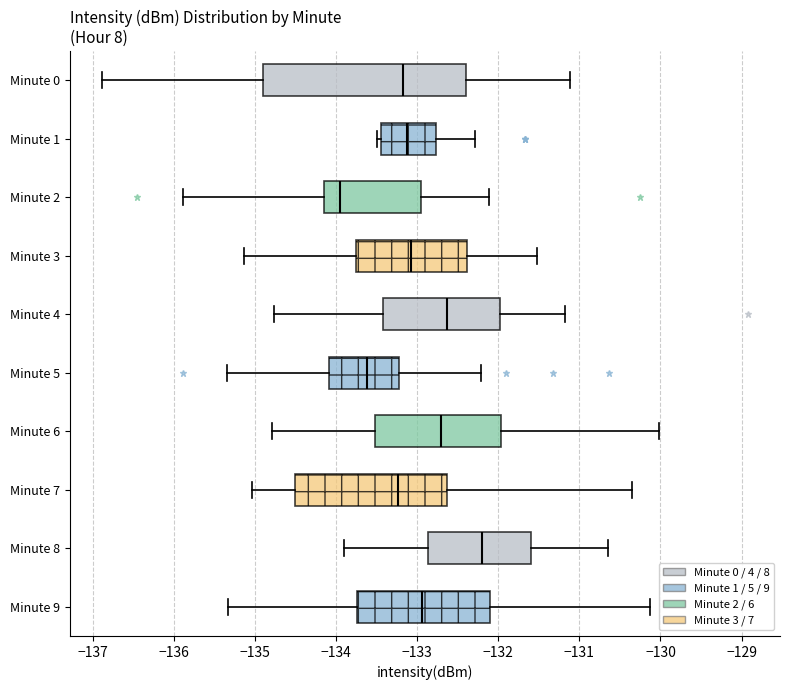

Reading bottom to top, transcribe this box plot: for each box, give where its median line is, the range the box spans, and where its two whiskers end, as read against the x-axis. The values are not printed on the chart, so give them approximately, as read against the axis.

Minute 9: median -132.9, box -133.7 to -132.1, whiskers -135.3 to -130.1
Minute 8: median -132.2, box -132.9 to -131.6, whiskers -133.9 to -130.6
Minute 7: median -133.2, box -134.5 to -132.6, whiskers -135.0 to -130.4
Minute 6: median -132.7, box -133.5 to -132.0, whiskers -134.8 to -130.0
Minute 5: median -133.6, box -134.1 to -133.2, whiskers -135.3 to -132.2
Minute 4: median -132.6, box -133.4 to -132.0, whiskers -134.8 to -131.2
Minute 3: median -133.1, box -133.8 to -132.4, whiskers -135.1 to -131.5
Minute 2: median -133.9, box -134.1 to -133.0, whiskers -135.9 to -132.1
Minute 1: median -133.1, box -133.5 to -132.8, whiskers -133.5 (just left of the box's left edge) to -132.3
Minute 0: median -133.2, box -134.9 to -132.4, whiskers -136.9 to -131.1